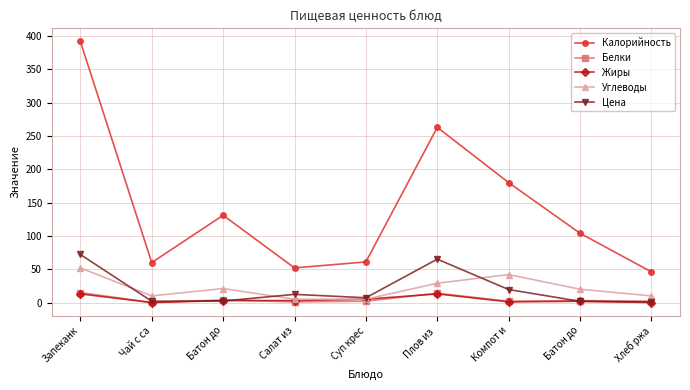

Reading left to right, what are all the values shown in this chart?

Калорийность: Запеканк=392.0	Чай с са=60.0	Батон до=131.0	Салат из=52.0	Суп крес=61.0	Плов из =263.0	Компот и=180.0	Батон до=104.0	Хлеб ржа=46.0
Белки: Запеканк=15.0	Чай с са=0.1	Батон до=4.0	Салат из=1.0	Суп крес=2.0	Плов из =14.0	Компот и=2.0	Батон до=3.0	Хлеб ржа=2.0
Жиры: Запеканк=13.0	Чай с са=0.0	Батон до=3.0	Салат из=3.0	Суп крес=5.0	Плов из =13.0	Компот и=1.0	Батон до=2.0	Хлеб ржа=0.0
Углеводы: Запеканк=52.0	Чай с са=10.0	Батон до=21.0	Салат из=5.0	Суп крес=5.0	Плов из =29.0	Компот и=42.0	Батон до=20.0	Хлеб ржа=10.0
Цена: Запеканк=72.2	Чай с са=2.0	Батон до=2.3	Салат из=12.3	Суп крес=7.2	Плов из =65.1	Компот и=19.5	Батон до=1.8	Хлеб ржа=1.1